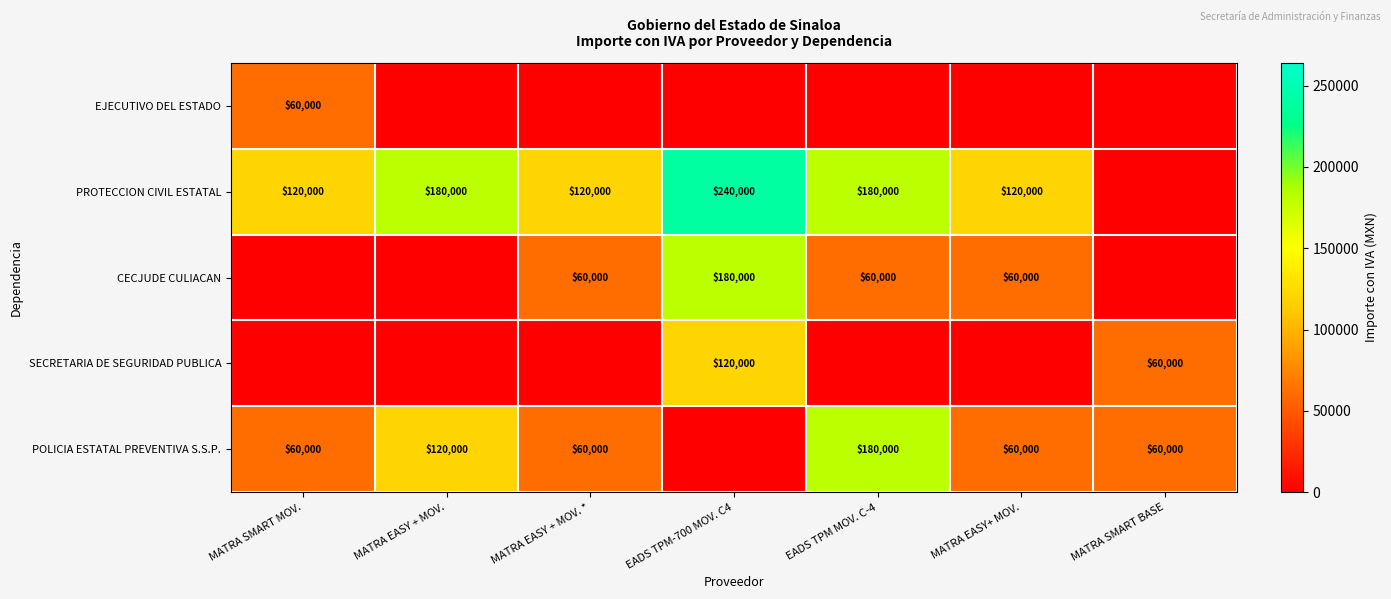

The value of SECRETARIA DE SEGURIDAD PUBLICA at MATRA SMART BASE is 16626. True or false?

False